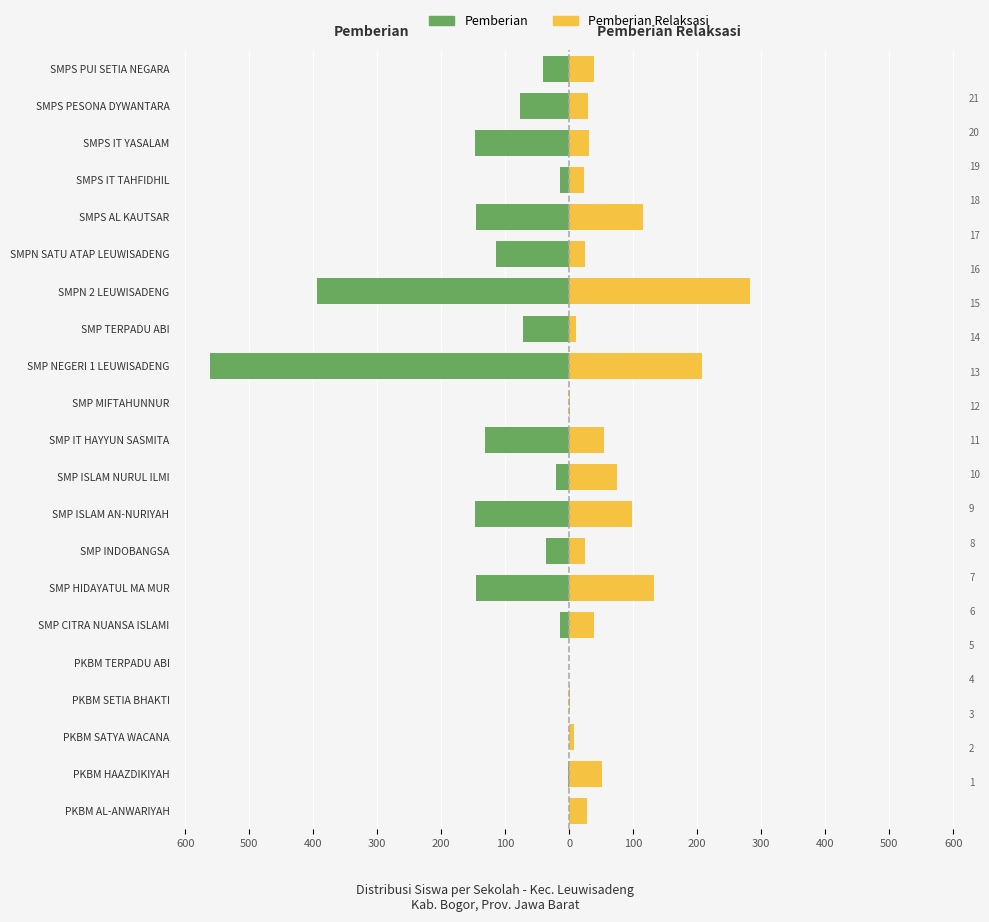

The Pemberian series shows -20 at SMP ISLAM NURUL ILMI. True or false?

True